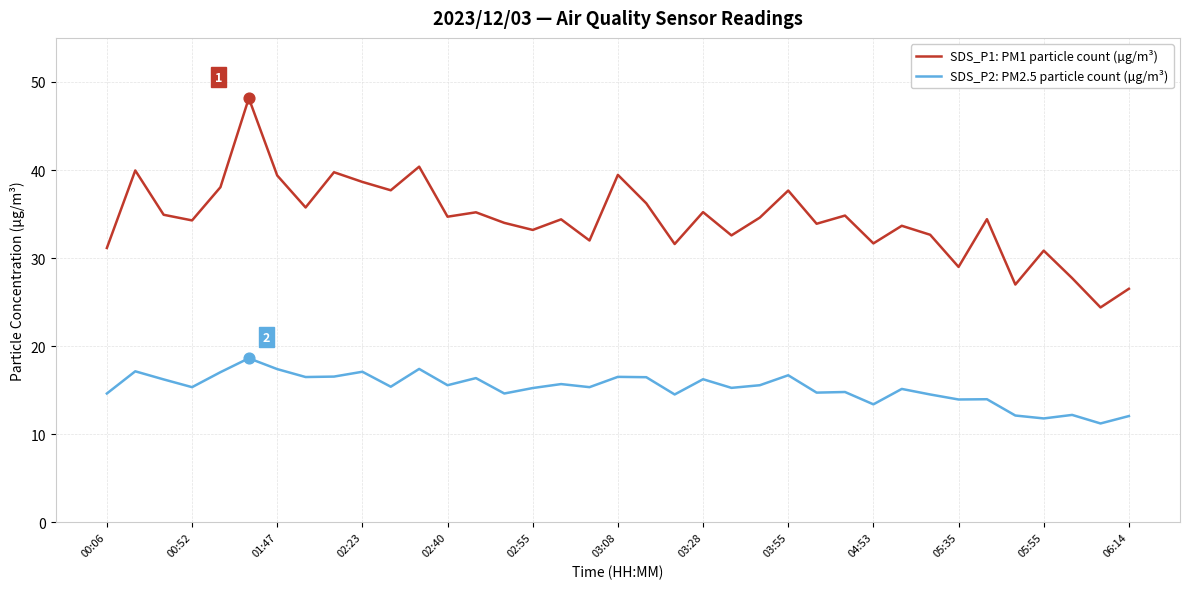

Rank the series by their maximum value, from highest to lowest.

SDS_P1: PM1 particle count (µg/m³), SDS_P2: PM2.5 particle count (µg/m³)